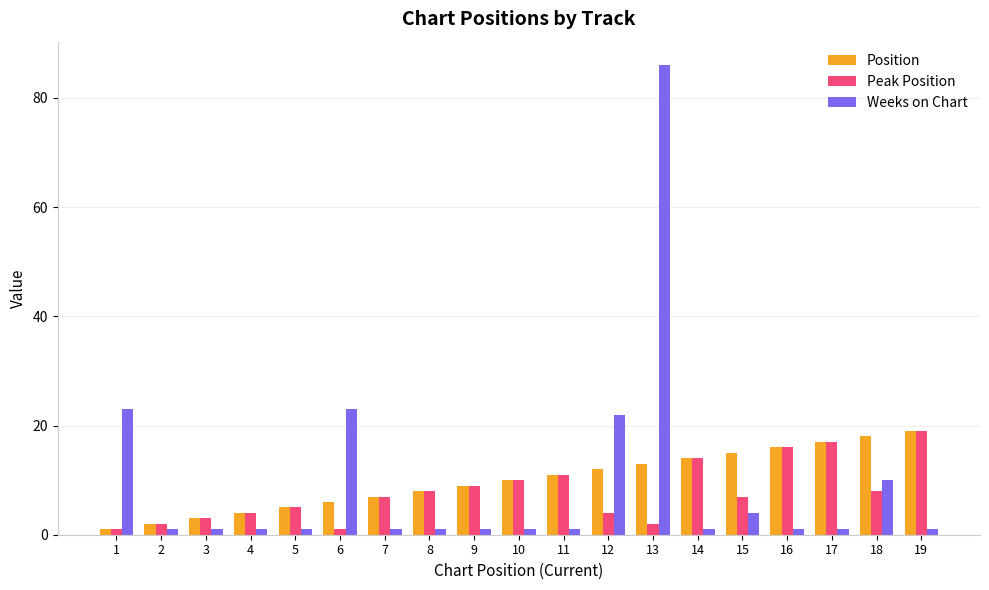

Reading left to right, transcribe all the data shown in this chart.

Position: 1=1	2=2	3=3	4=4	5=5	6=6	7=7	8=8	9=9	10=10	11=11	12=12	13=13	14=14	15=15	16=16	17=17	18=18	19=19
Peak Position: 1=1	2=2	3=3	4=4	5=5	6=1	7=7	8=8	9=9	10=10	11=11	12=4	13=2	14=14	15=7	16=16	17=17	18=8	19=19
Weeks on Chart: 1=23	2=1	3=1	4=1	5=1	6=23	7=1	8=1	9=1	10=1	11=1	12=22	13=86	14=1	15=4	16=1	17=1	18=10	19=1